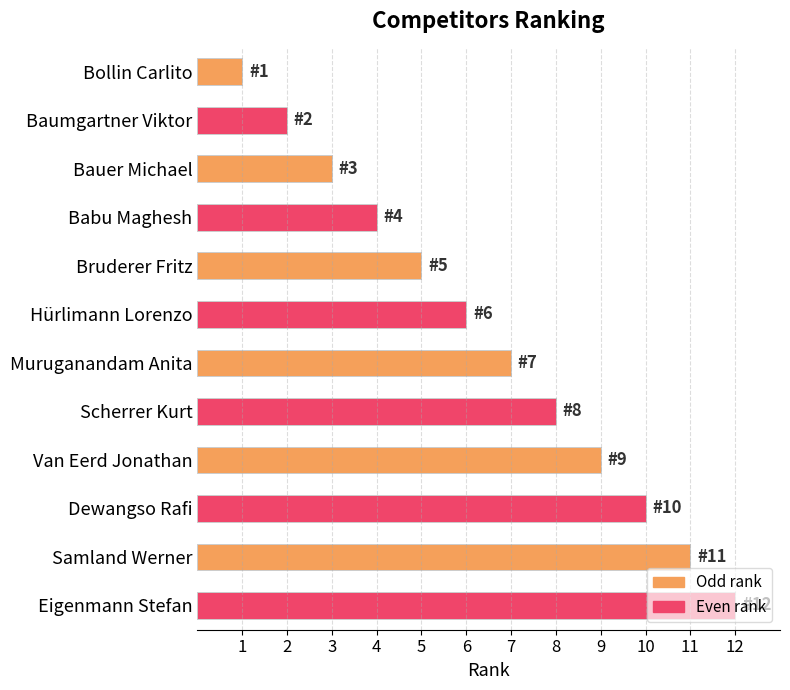

The value at Eigenmann Stefan is 12. True or false?

True